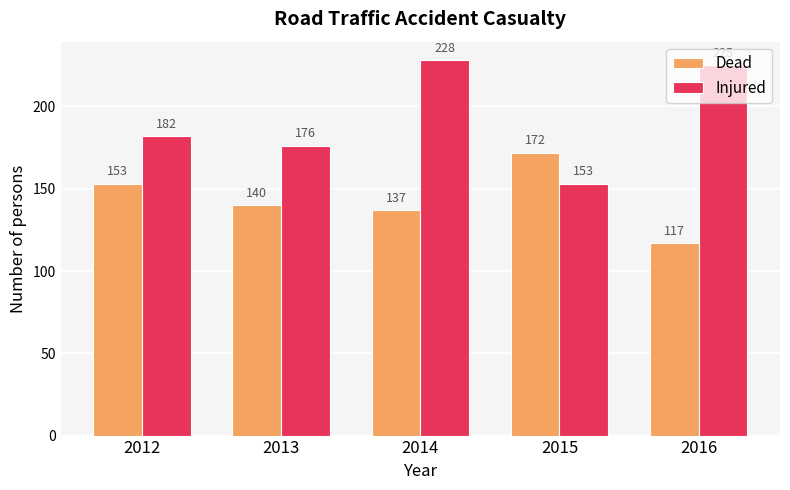

How many data points in Injured are less than 182?

2